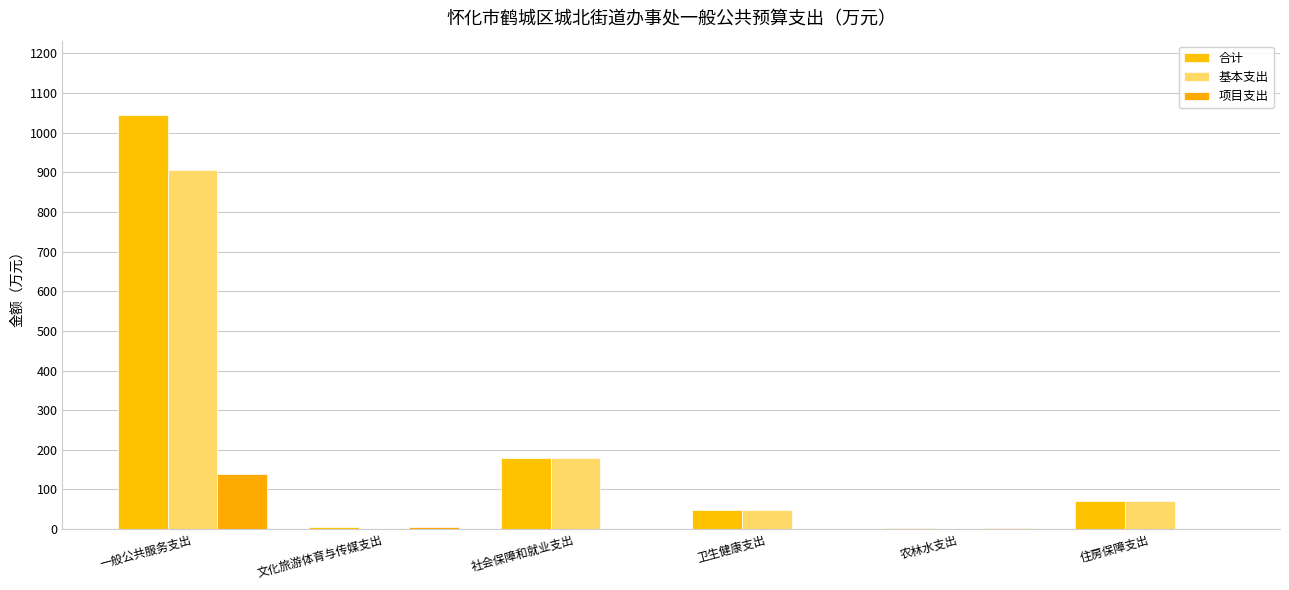

The 项目支出 series shows -81.3 at 社会保障和就业支出. True or false?

False